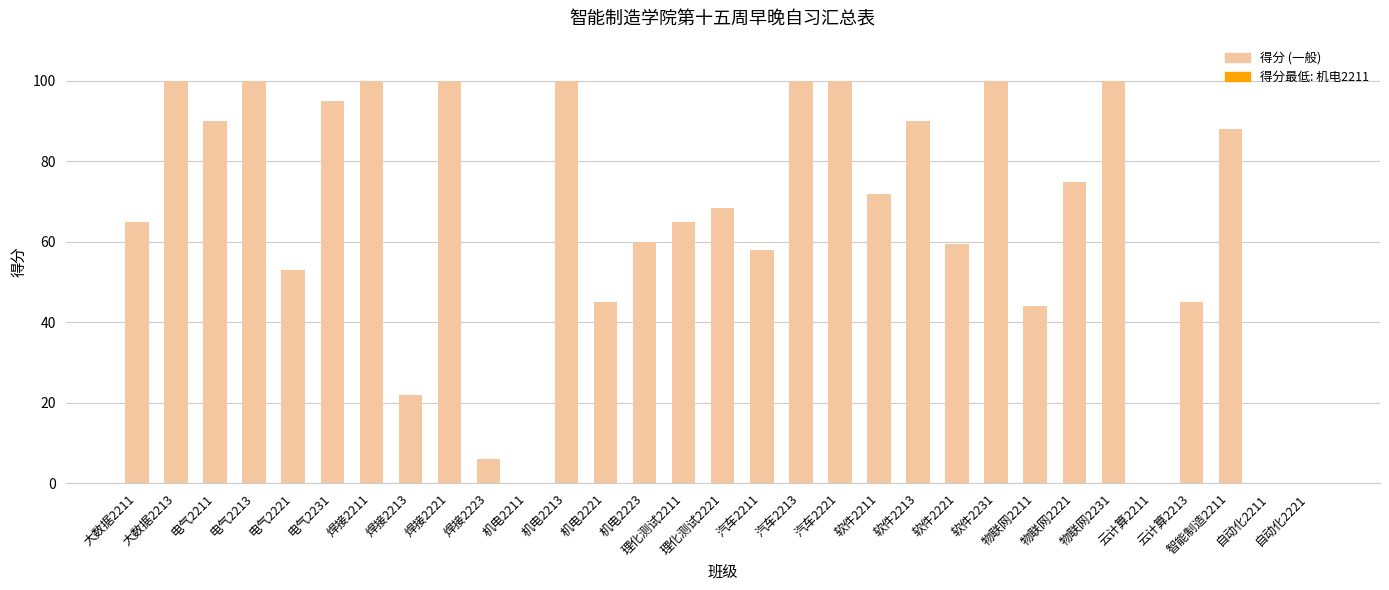

Where does the data first go above 68?

大数据2213